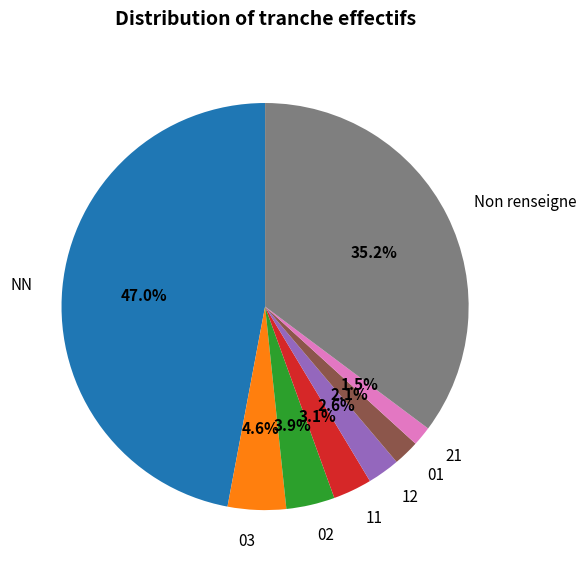

How many segments does this pie chart have?

8